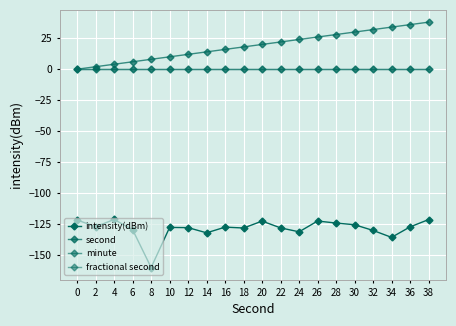

At which label is second closest to 19?

18